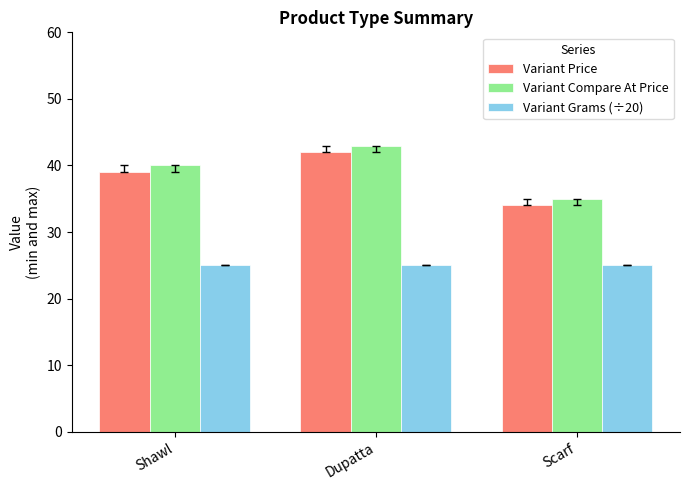

Count the number of categories in the chart.

3